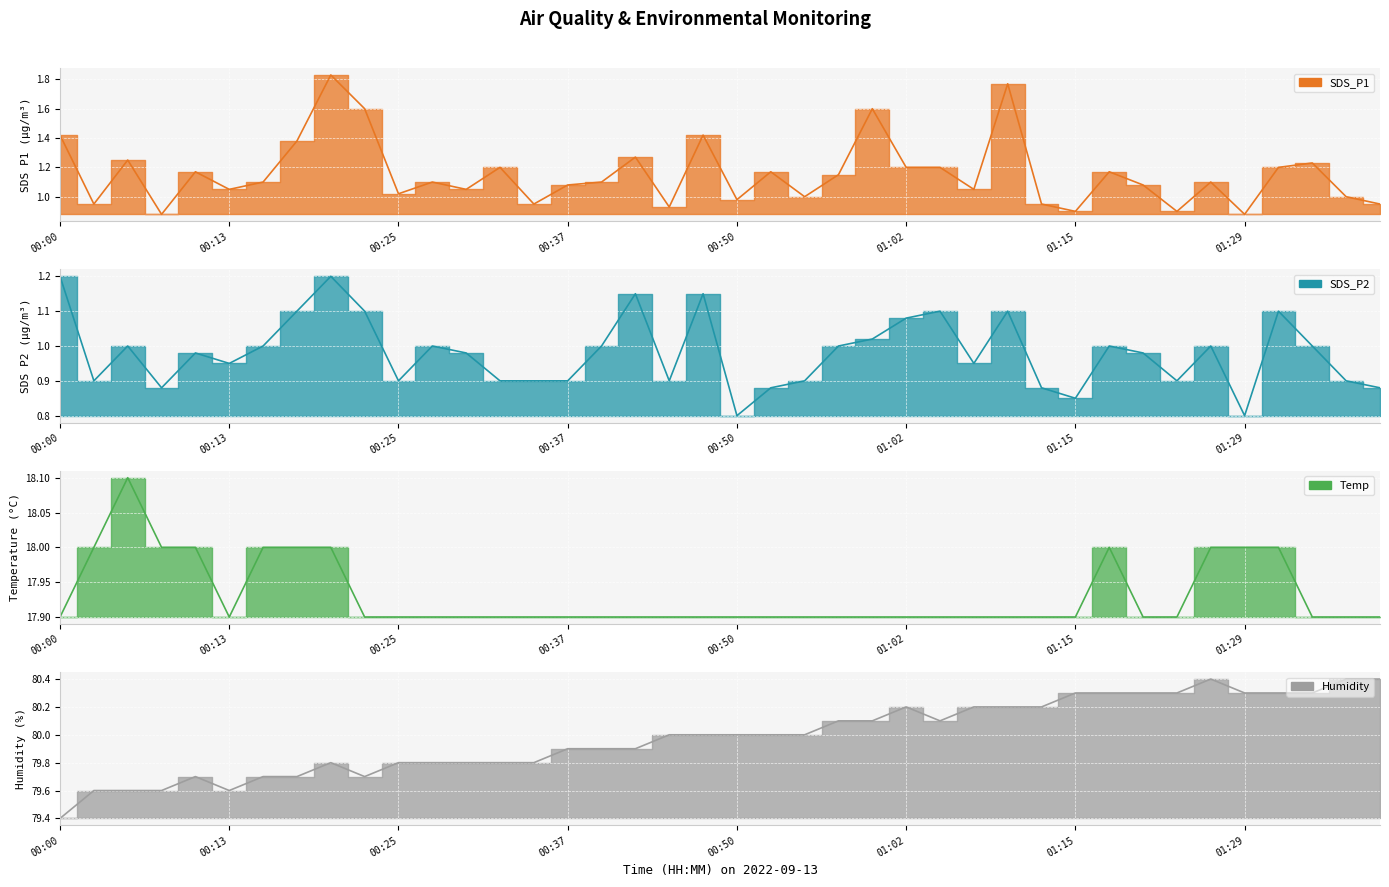

What is the difference between the SDS_P2 values at 00:03 and 00:50?

0.1